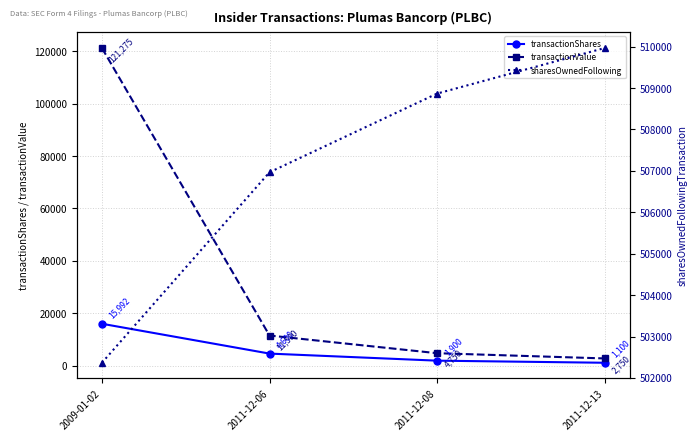

What is the greatest value displayed?

509967